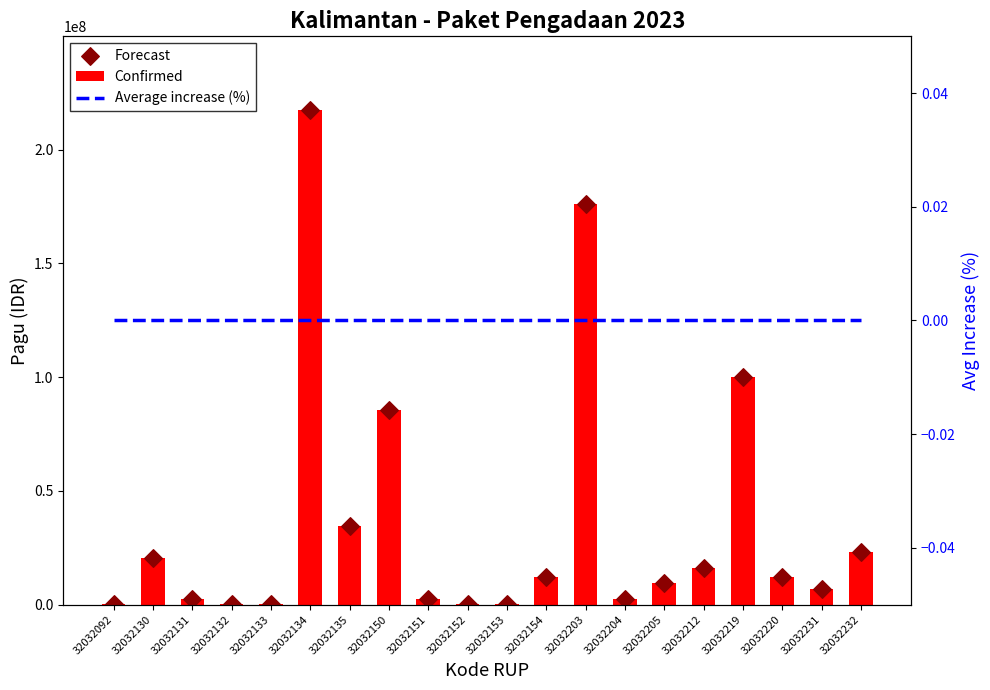

Which series reaches the minimum Y coordinate?

Average increase (%)